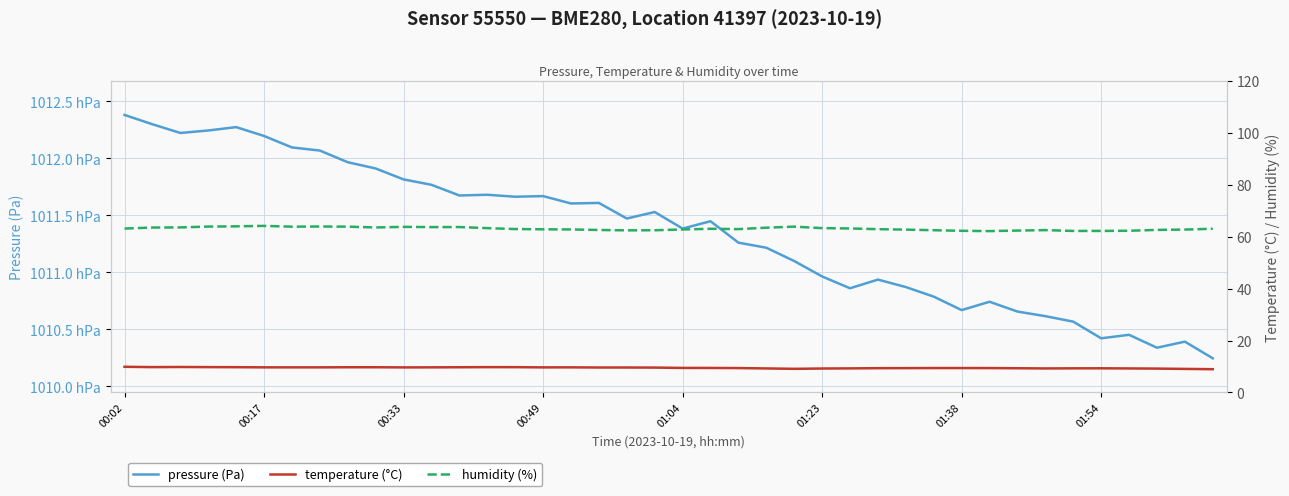

What is the sum of the humidity (%) values at 00:02 and 01:38?

125.3